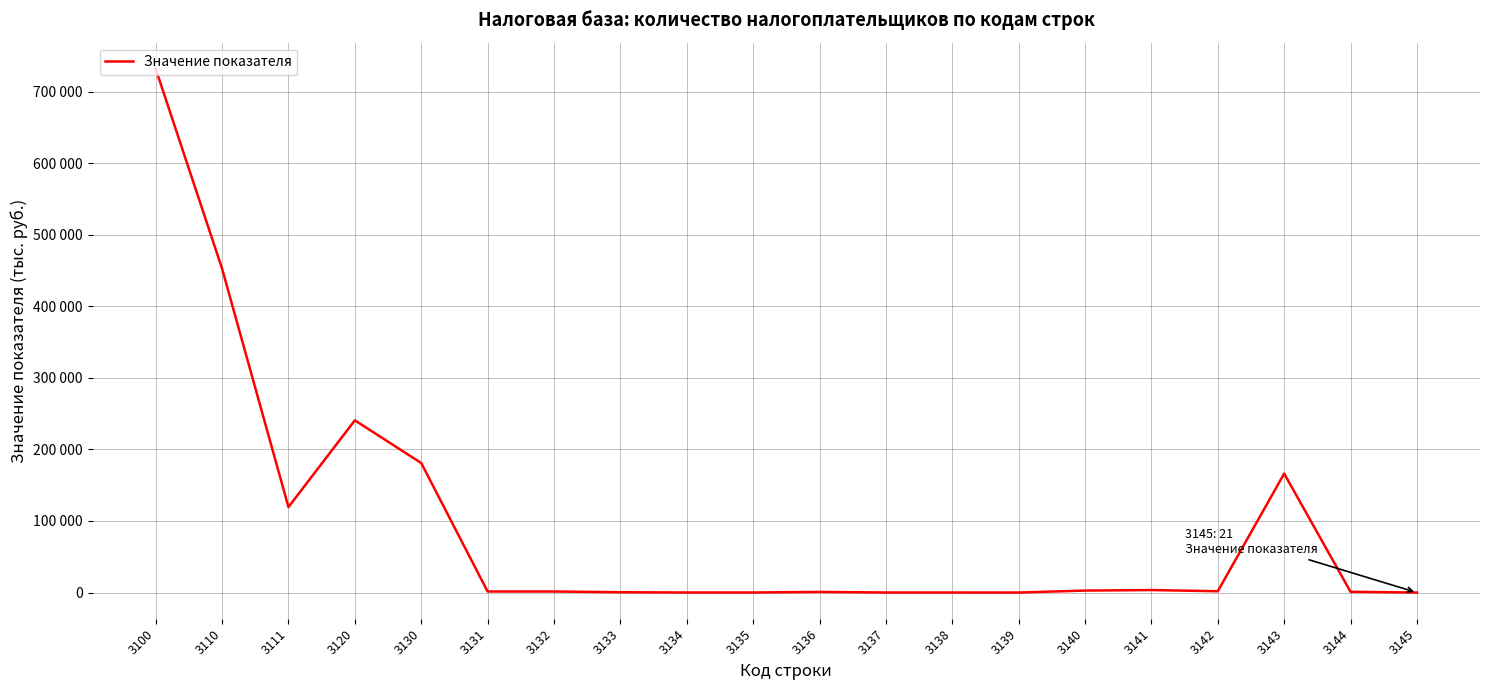

How many data points are less than 1499?

10